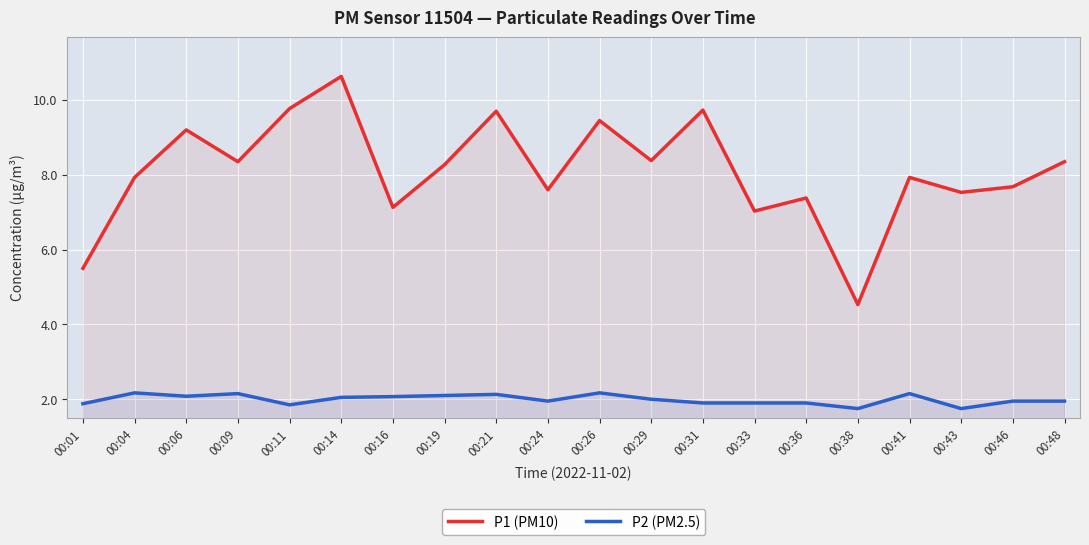

Between 00:19 and 00:29, which series saw the biggest shift?

P1 (PM10)